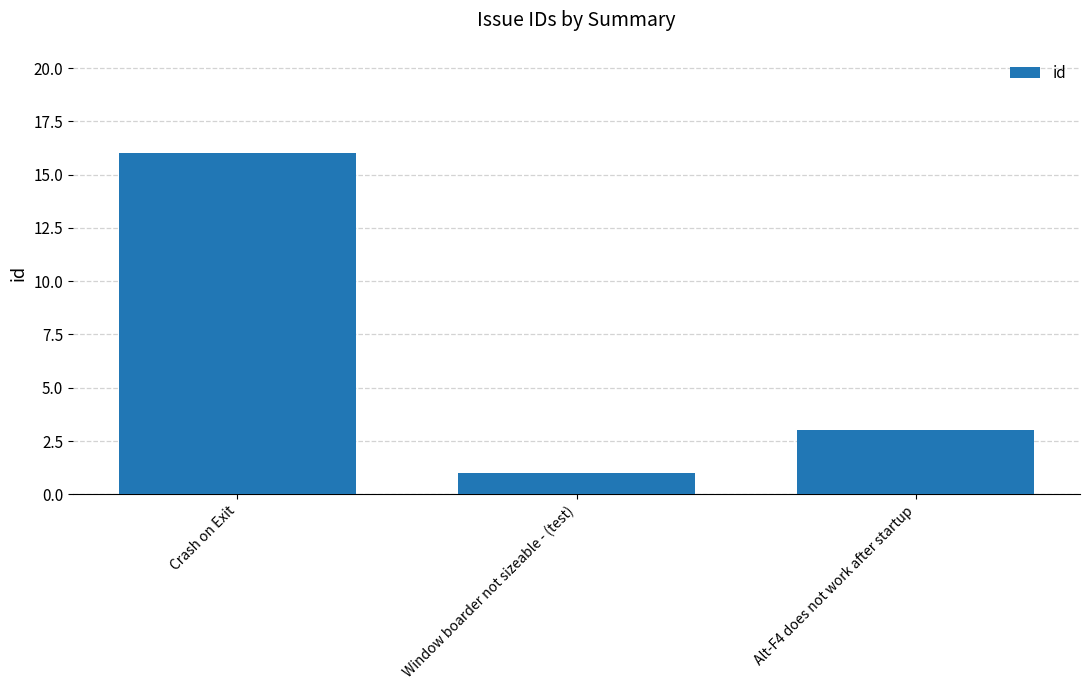

How many bars are there in total?

3